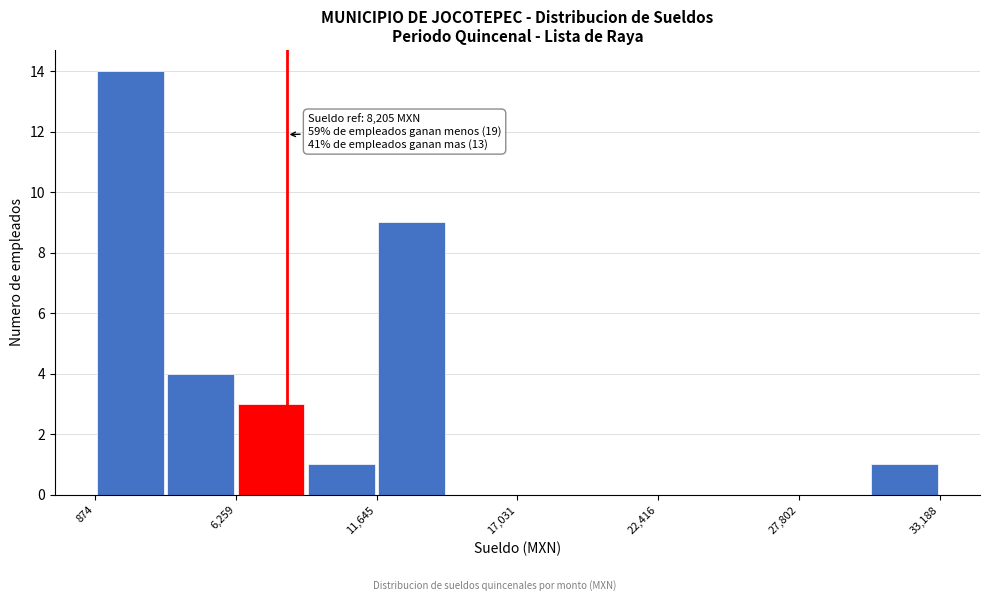

Read against the x-axis, roughly where is the centre of the tallest bar?

2000